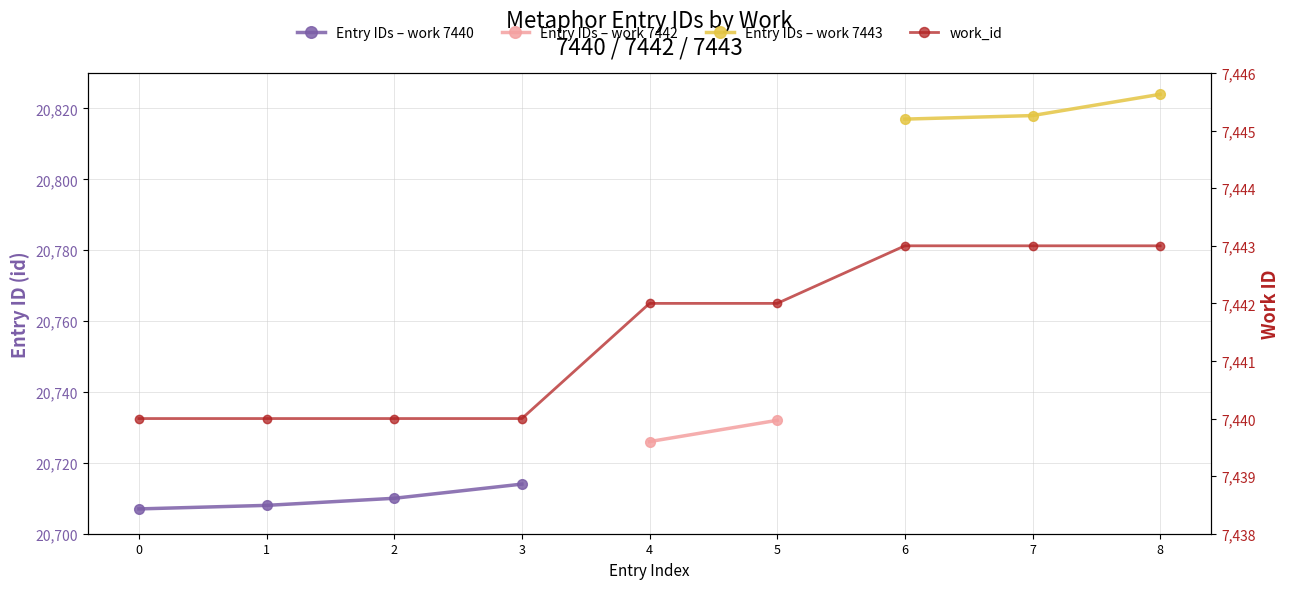

What is the greatest value displayed?

7443